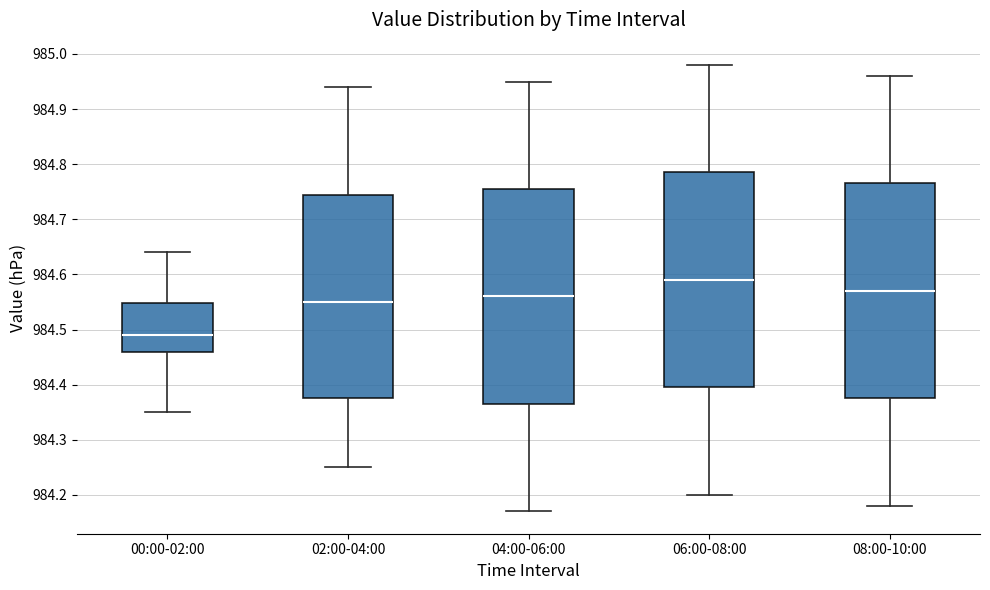

Where is the upper edge of the box for 04:00-06:00 on the y-axis? The values are not printed on the chart, so give them approximately, as read against the axis.

984.76